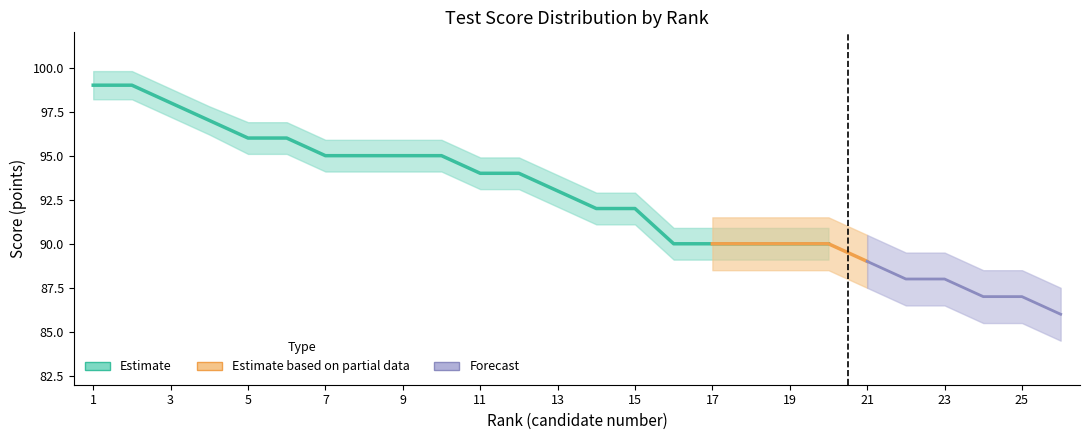

What is the value of the 12th point from the left?

94